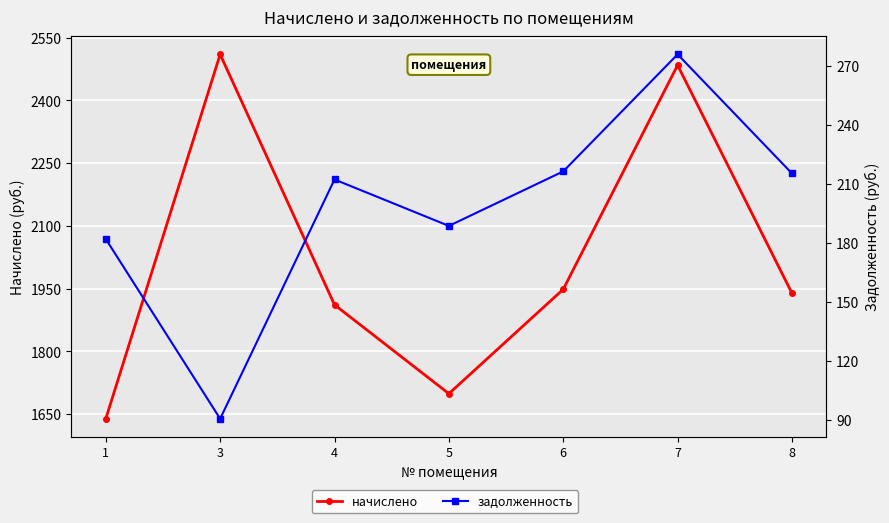

Which has a higher value, 3 or 8?

3